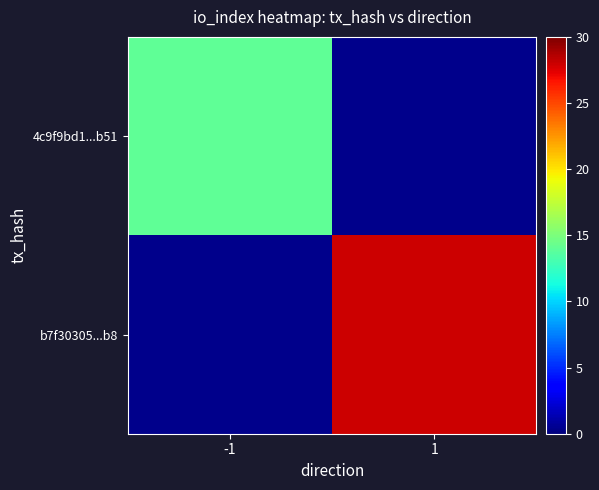

What is the maximum value shown in the chart?

28.0